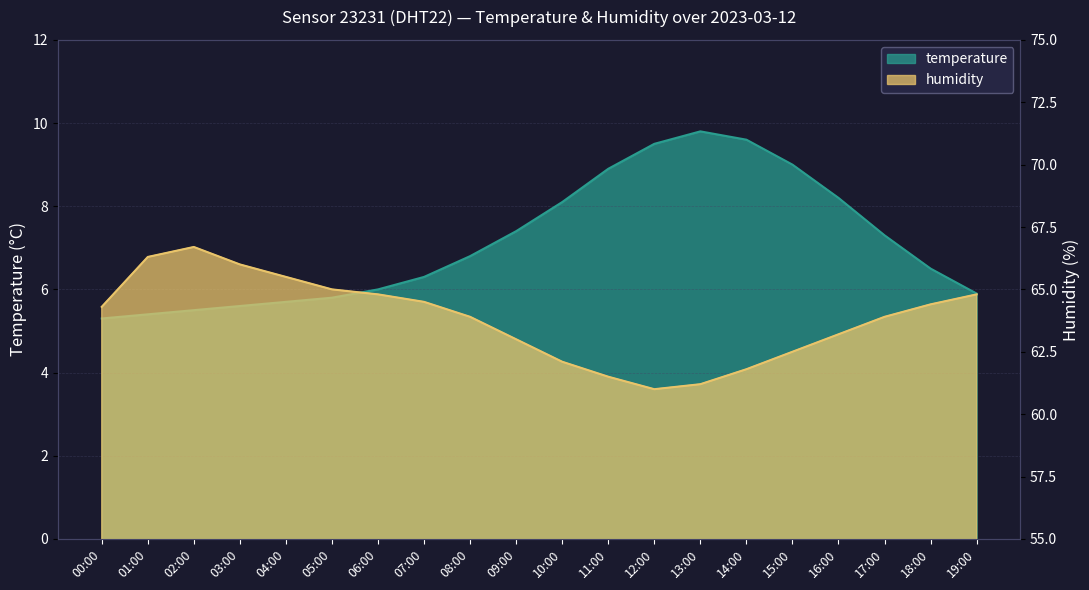

What is the difference between the humidity values at 18:00 and 07:00?

0.1